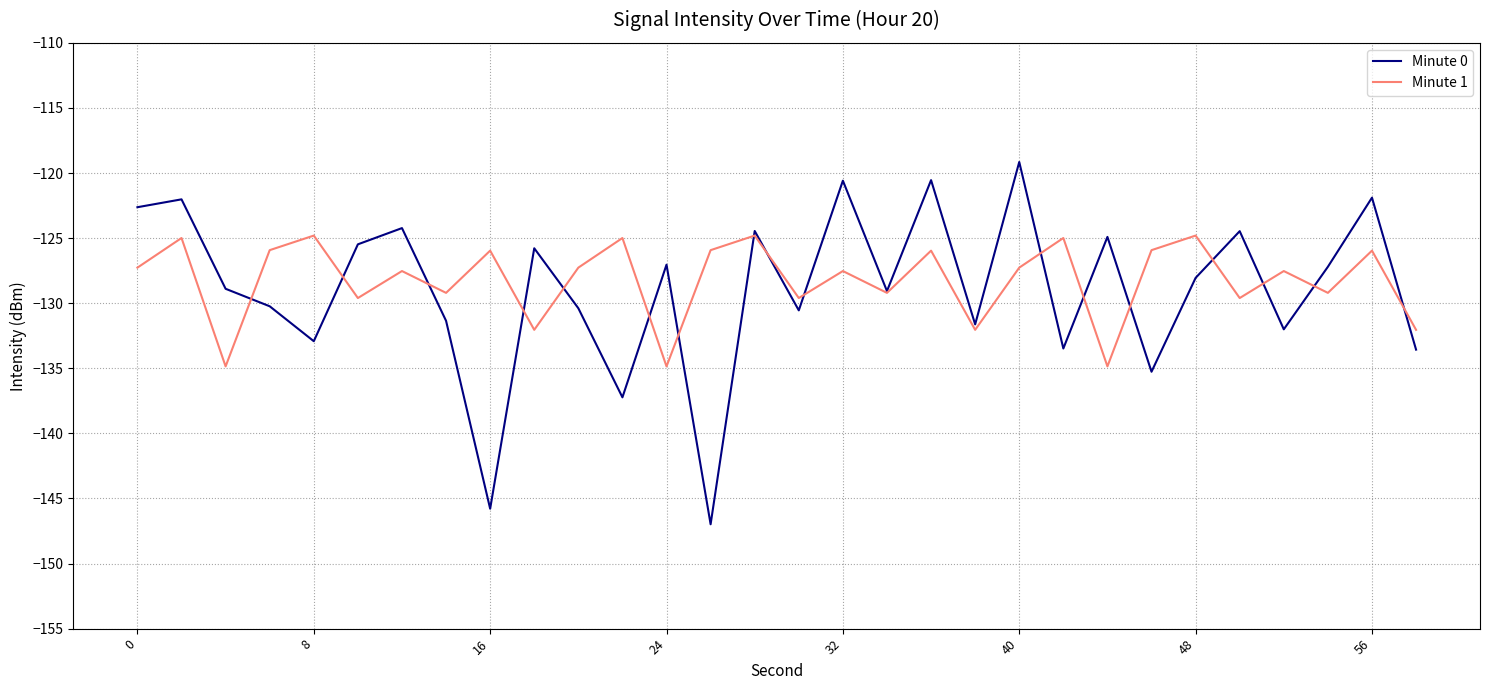

Which series has the largest range (max minus min)?

Minute 0